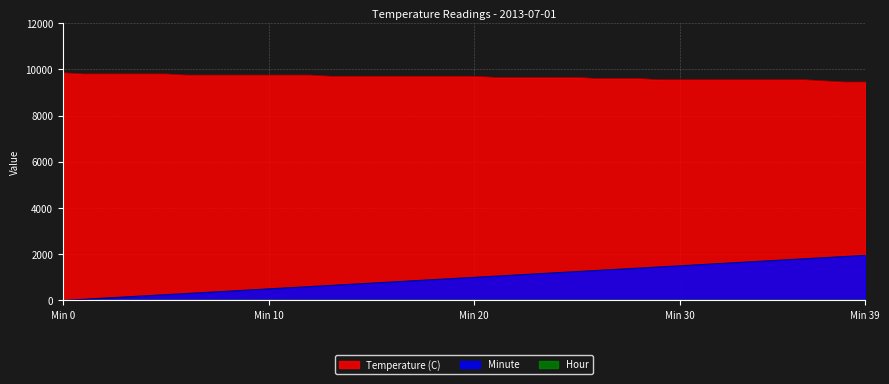

Which series has the largest range (max minus min)?

Minute